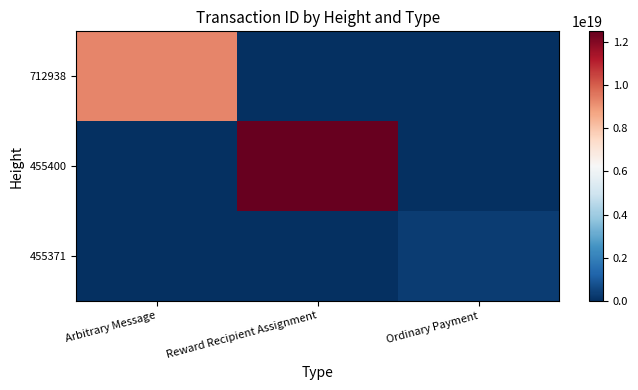

What is the greatest value displayed?

12484345517686032384